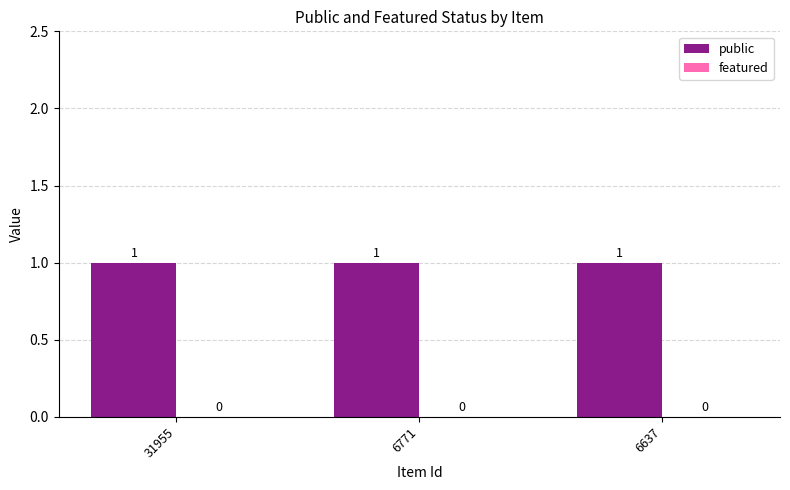

What is the highest value of the public series?

1